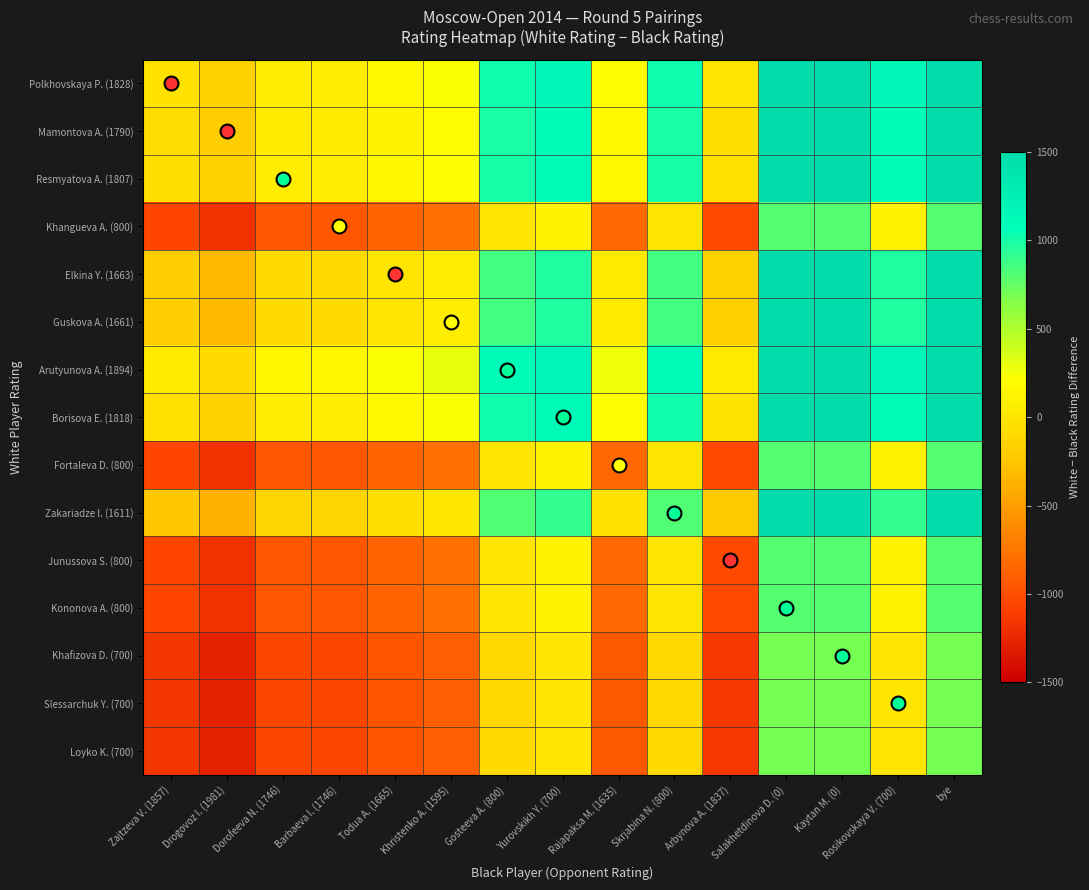

Reading right to left, transcribe all the data shown in this chart.

Polkhovskaya P. (1828): bye=1828	Rosikovskaya V. (700)=1128	Kaytan M. (0)=1828	Salakhetdinova D. (0)=1828	Arbynova A. (1837)=-9	Skrjabina N. (800)=1028	Rajapaksa M. (1635)=193	Yurovskikh Y. (700)=1128	Gosteeva A. (800)=1028	Khristenko A. (1595)=233	Todua A. (1665)=163	Barbaeva I. (1746)=82	Dorofeeva N. (1746)=82	Drogovoz I. (1981)=-153	Zajtzeva V. (1857)=-29
Mamontova A. (1790): bye=1790	Rosikovskaya V. (700)=1090	Kaytan M. (0)=1790	Salakhetdinova D. (0)=1790	Arbynova A. (1837)=-47	Skrjabina N. (800)=990	Rajapaksa M. (1635)=155	Yurovskikh Y. (700)=1090	Gosteeva A. (800)=990	Khristenko A. (1595)=195	Todua A. (1665)=125	Barbaeva I. (1746)=44	Dorofeeva N. (1746)=44	Drogovoz I. (1981)=-191	Zajtzeva V. (1857)=-67
Resmyatova A. (1807): bye=1807	Rosikovskaya V. (700)=1107	Kaytan M. (0)=1807	Salakhetdinova D. (0)=1807	Arbynova A. (1837)=-30	Skrjabina N. (800)=1007	Rajapaksa M. (1635)=172	Yurovskikh Y. (700)=1107	Gosteeva A. (800)=1007	Khristenko A. (1595)=212	Todua A. (1665)=142	Barbaeva I. (1746)=61	Dorofeeva N. (1746)=61	Drogovoz I. (1981)=-174	Zajtzeva V. (1857)=-50
Khangueva A. (800): bye=800	Rosikovskaya V. (700)=100	Kaytan M. (0)=800	Salakhetdinova D. (0)=800	Arbynova A. (1837)=-1037	Skrjabina N. (800)=0	Rajapaksa M. (1635)=-835	Yurovskikh Y. (700)=100	Gosteeva A. (800)=0	Khristenko A. (1595)=-795	Todua A. (1665)=-865	Barbaeva I. (1746)=-946	Dorofeeva N. (1746)=-946	Drogovoz I. (1981)=-1181	Zajtzeva V. (1857)=-1057
Elkina Y. (1663): bye=1663	Rosikovskaya V. (700)=963	Kaytan M. (0)=1663	Salakhetdinova D. (0)=1663	Arbynova A. (1837)=-174	Skrjabina N. (800)=863	Rajapaksa M. (1635)=28	Yurovskikh Y. (700)=963	Gosteeva A. (800)=863	Khristenko A. (1595)=68	Todua A. (1665)=-2	Barbaeva I. (1746)=-83	Dorofeeva N. (1746)=-83	Drogovoz I. (1981)=-318	Zajtzeva V. (1857)=-194
Guskova A. (1661): bye=1661	Rosikovskaya V. (700)=961	Kaytan M. (0)=1661	Salakhetdinova D. (0)=1661	Arbynova A. (1837)=-176	Skrjabina N. (800)=861	Rajapaksa M. (1635)=26	Yurovskikh Y. (700)=961	Gosteeva A. (800)=861	Khristenko A. (1595)=66	Todua A. (1665)=-4	Barbaeva I. (1746)=-85	Dorofeeva N. (1746)=-85	Drogovoz I. (1981)=-320	Zajtzeva V. (1857)=-196
Arutyunova A. (1894): bye=1894	Rosikovskaya V. (700)=1194	Kaytan M. (0)=1894	Salakhetdinova D. (0)=1894	Arbynova A. (1837)=57	Skrjabina N. (800)=1094	Rajapaksa M. (1635)=259	Yurovskikh Y. (700)=1194	Gosteeva A. (800)=1094	Khristenko A. (1595)=299	Todua A. (1665)=229	Barbaeva I. (1746)=148	Dorofeeva N. (1746)=148	Drogovoz I. (1981)=-87	Zajtzeva V. (1857)=37
Borisova E. (1818): bye=1818	Rosikovskaya V. (700)=1118	Kaytan M. (0)=1818	Salakhetdinova D. (0)=1818	Arbynova A. (1837)=-19	Skrjabina N. (800)=1018	Rajapaksa M. (1635)=183	Yurovskikh Y. (700)=1118	Gosteeva A. (800)=1018	Khristenko A. (1595)=223	Todua A. (1665)=153	Barbaeva I. (1746)=72	Dorofeeva N. (1746)=72	Drogovoz I. (1981)=-163	Zajtzeva V. (1857)=-39
Fortaleva D. (800): bye=800	Rosikovskaya V. (700)=100	Kaytan M. (0)=800	Salakhetdinova D. (0)=800	Arbynova A. (1837)=-1037	Skrjabina N. (800)=0	Rajapaksa M. (1635)=-835	Yurovskikh Y. (700)=100	Gosteeva A. (800)=0	Khristenko A. (1595)=-795	Todua A. (1665)=-865	Barbaeva I. (1746)=-946	Dorofeeva N. (1746)=-946	Drogovoz I. (1981)=-1181	Zajtzeva V. (1857)=-1057
Zakariadze I. (1611): bye=1611	Rosikovskaya V. (700)=911	Kaytan M. (0)=1611	Salakhetdinova D. (0)=1611	Arbynova A. (1837)=-226	Skrjabina N. (800)=811	Rajapaksa M. (1635)=-24	Yurovskikh Y. (700)=911	Gosteeva A. (800)=811	Khristenko A. (1595)=16	Todua A. (1665)=-54	Barbaeva I. (1746)=-135	Dorofeeva N. (1746)=-135	Drogovoz I. (1981)=-370	Zajtzeva V. (1857)=-246
Junussova S. (800): bye=800	Rosikovskaya V. (700)=100	Kaytan M. (0)=800	Salakhetdinova D. (0)=800	Arbynova A. (1837)=-1037	Skrjabina N. (800)=0	Rajapaksa M. (1635)=-835	Yurovskikh Y. (700)=100	Gosteeva A. (800)=0	Khristenko A. (1595)=-795	Todua A. (1665)=-865	Barbaeva I. (1746)=-946	Dorofeeva N. (1746)=-946	Drogovoz I. (1981)=-1181	Zajtzeva V. (1857)=-1057
Kononova A. (800): bye=800	Rosikovskaya V. (700)=100	Kaytan M. (0)=800	Salakhetdinova D. (0)=800	Arbynova A. (1837)=-1037	Skrjabina N. (800)=0	Rajapaksa M. (1635)=-835	Yurovskikh Y. (700)=100	Gosteeva A. (800)=0	Khristenko A. (1595)=-795	Todua A. (1665)=-865	Barbaeva I. (1746)=-946	Dorofeeva N. (1746)=-946	Drogovoz I. (1981)=-1181	Zajtzeva V. (1857)=-1057
Khafizova D. (700): bye=700	Rosikovskaya V. (700)=0	Kaytan M. (0)=700	Salakhetdinova D. (0)=700	Arbynova A. (1837)=-1137	Skrjabina N. (800)=-100	Rajapaksa M. (1635)=-935	Yurovskikh Y. (700)=0	Gosteeva A. (800)=-100	Khristenko A. (1595)=-895	Todua A. (1665)=-965	Barbaeva I. (1746)=-1046	Dorofeeva N. (1746)=-1046	Drogovoz I. (1981)=-1281	Zajtzeva V. (1857)=-1157
Slessarchuk Y. (700): bye=700	Rosikovskaya V. (700)=0	Kaytan M. (0)=700	Salakhetdinova D. (0)=700	Arbynova A. (1837)=-1137	Skrjabina N. (800)=-100	Rajapaksa M. (1635)=-935	Yurovskikh Y. (700)=0	Gosteeva A. (800)=-100	Khristenko A. (1595)=-895	Todua A. (1665)=-965	Barbaeva I. (1746)=-1046	Dorofeeva N. (1746)=-1046	Drogovoz I. (1981)=-1281	Zajtzeva V. (1857)=-1157
Loyko K. (700): bye=700	Rosikovskaya V. (700)=0	Kaytan M. (0)=700	Salakhetdinova D. (0)=700	Arbynova A. (1837)=-1137	Skrjabina N. (800)=-100	Rajapaksa M. (1635)=-935	Yurovskikh Y. (700)=0	Gosteeva A. (800)=-100	Khristenko A. (1595)=-895	Todua A. (1665)=-965	Barbaeva I. (1746)=-1046	Dorofeeva N. (1746)=-1046	Drogovoz I. (1981)=-1281	Zajtzeva V. (1857)=-1157